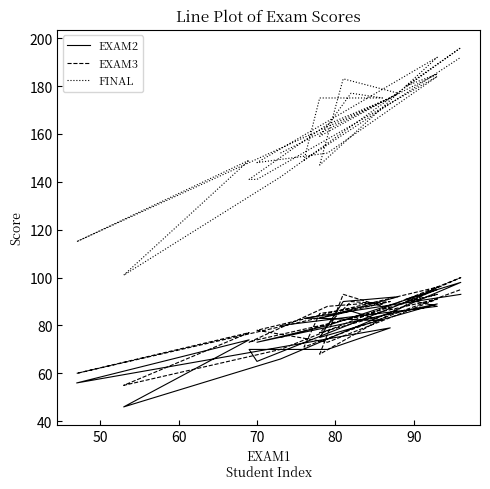

What are all the series names shown in the legend?

EXAM2, EXAM3, FINAL